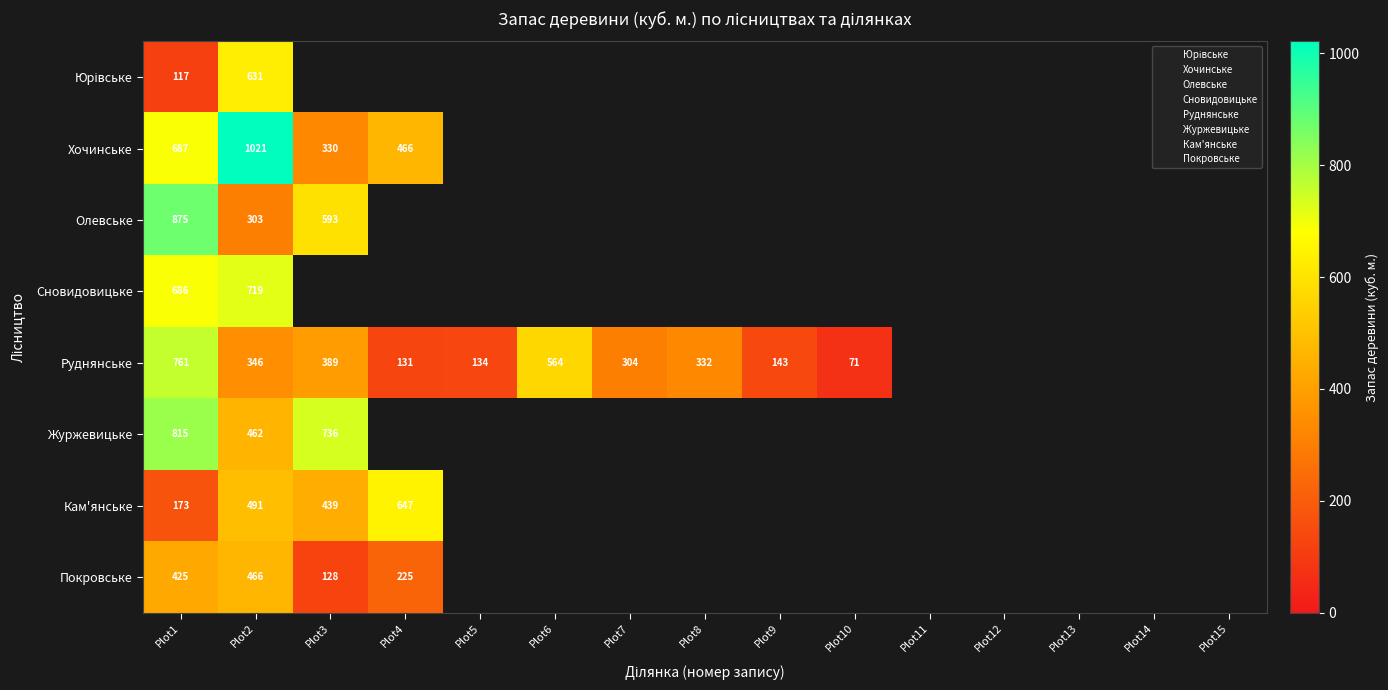

True or false: Сновидовицьке has a value of 1131 at Plot2.

False